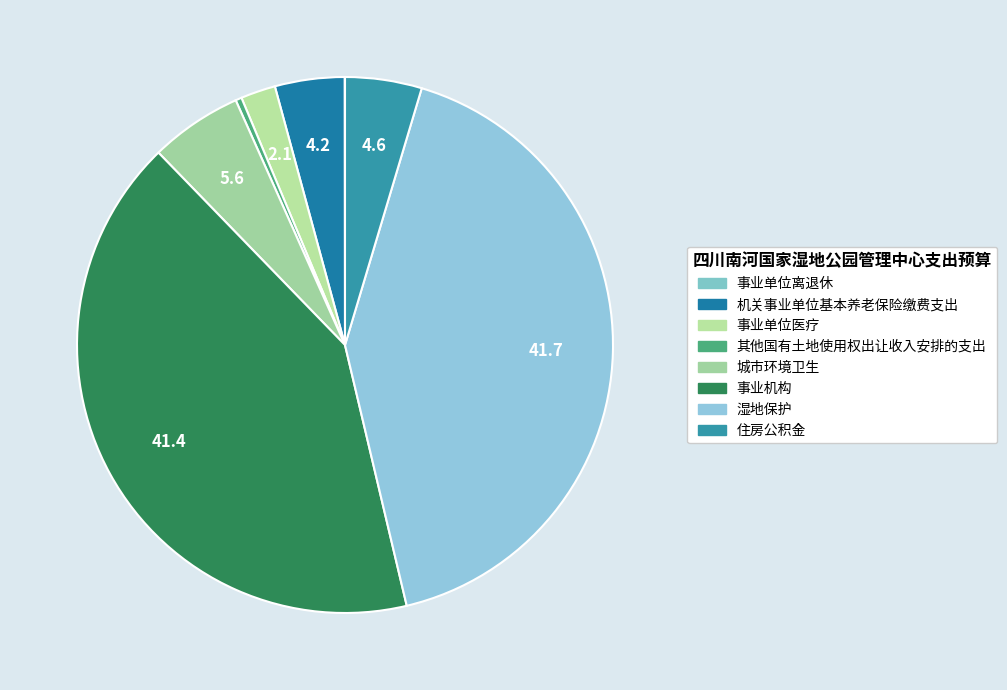

What portion of the pie excludes 湿地保护?

58.3%